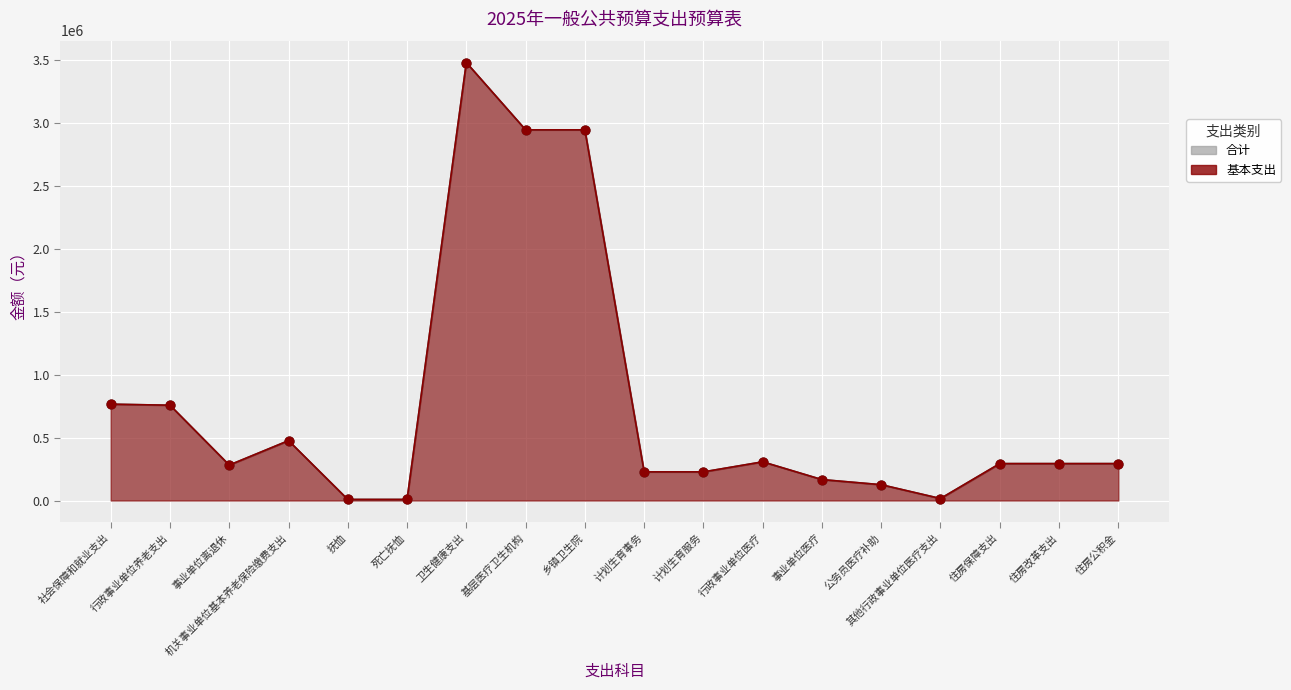

Which series contains the highest Y value?

合计